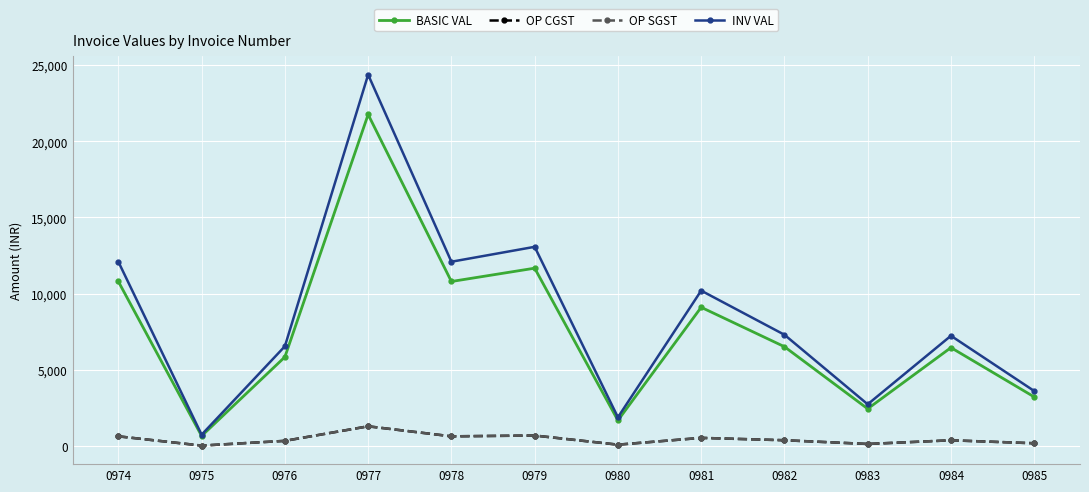

Is the value of BASIC VAL at 0977 greater than the value of OP CGST at 0984?

Yes